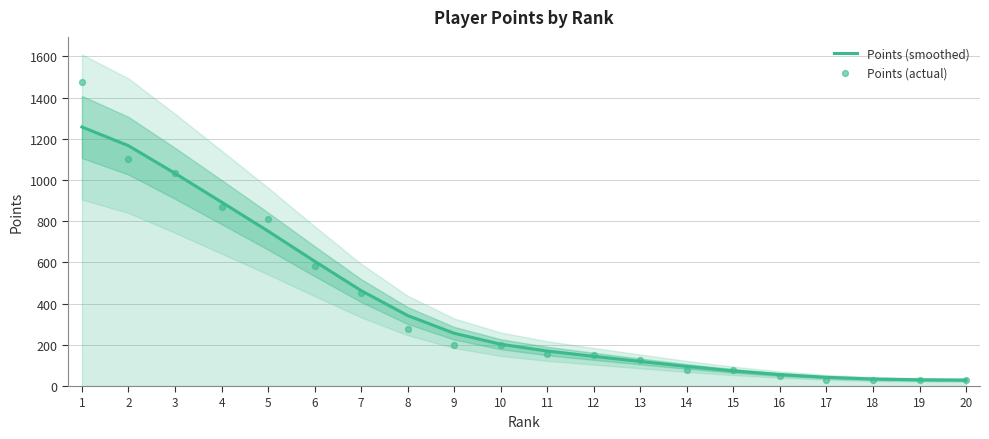

Which series has the largest total across all categories?

Points (smoothed)